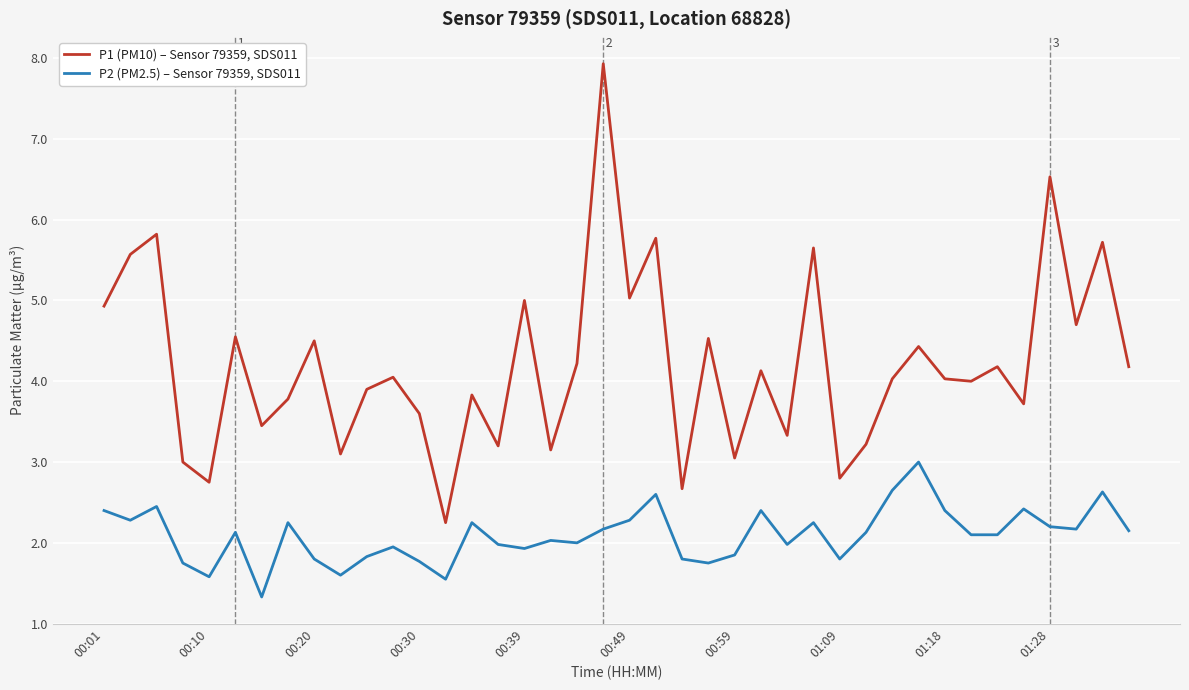

True or false: P2 (PM2.5) – Sensor 79359, SDS011 and P1 (PM10) – Sensor 79359, SDS011 intersect in this chart.

False